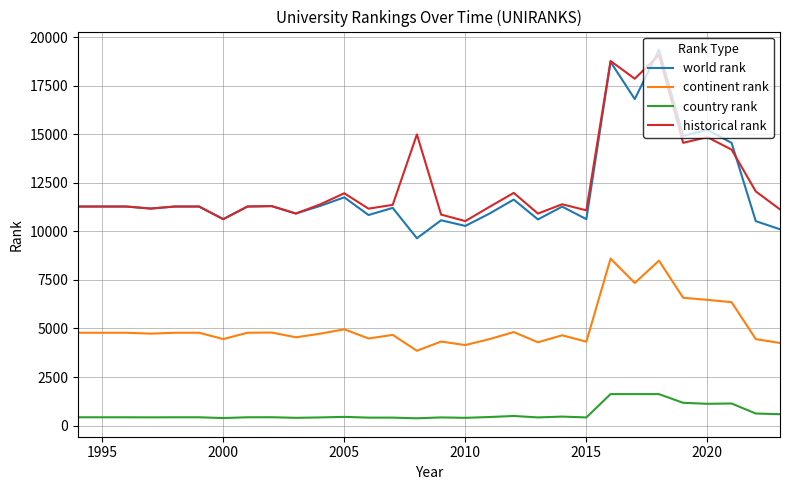

True or false: historical rank and continent rank intersect in this chart.

False